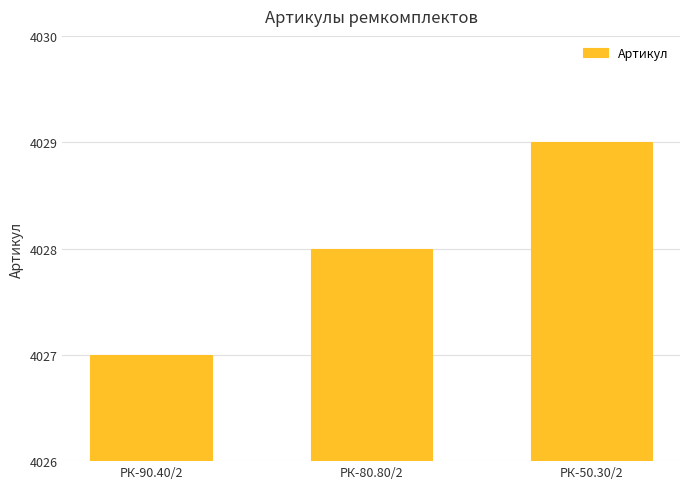

Count the number of data series in this chart.

1